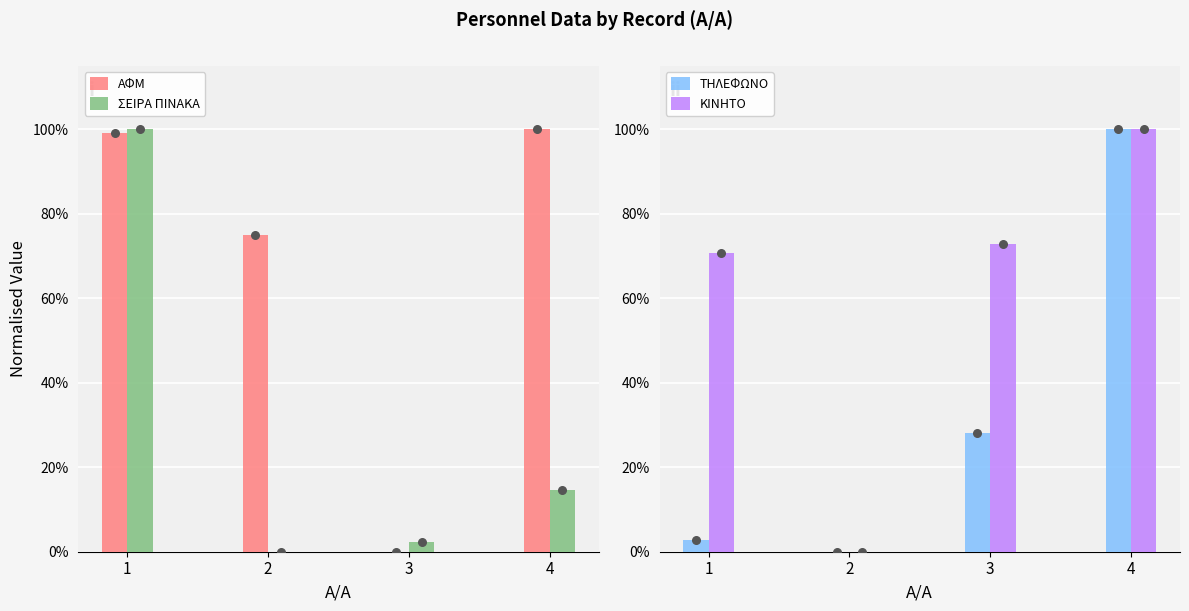

Which series has the largest Y range (max minus min)?

ΑΦΜ